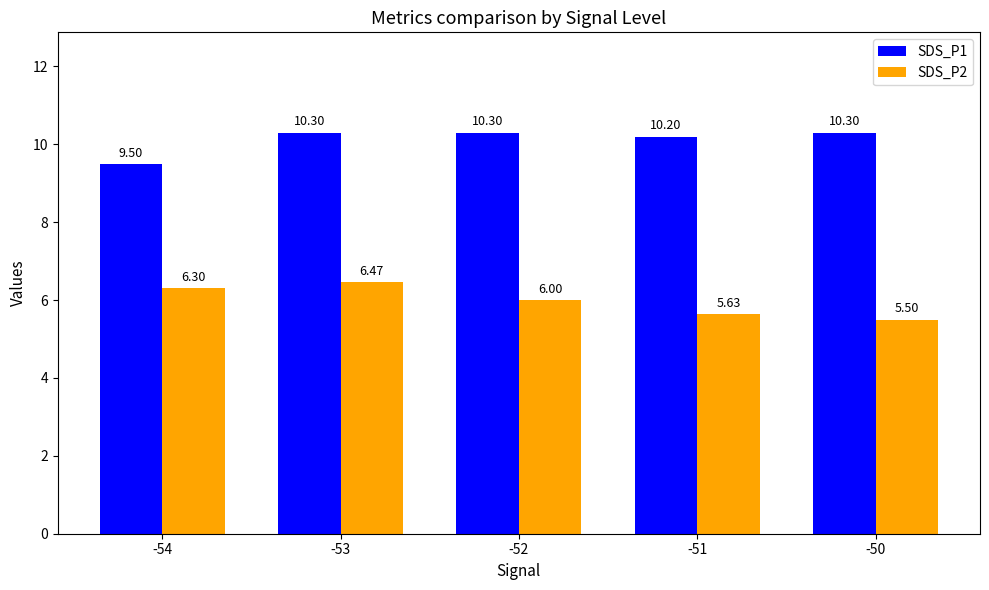

What is the value of the SDS_P2 bar at the 3rd from the left?

6.0